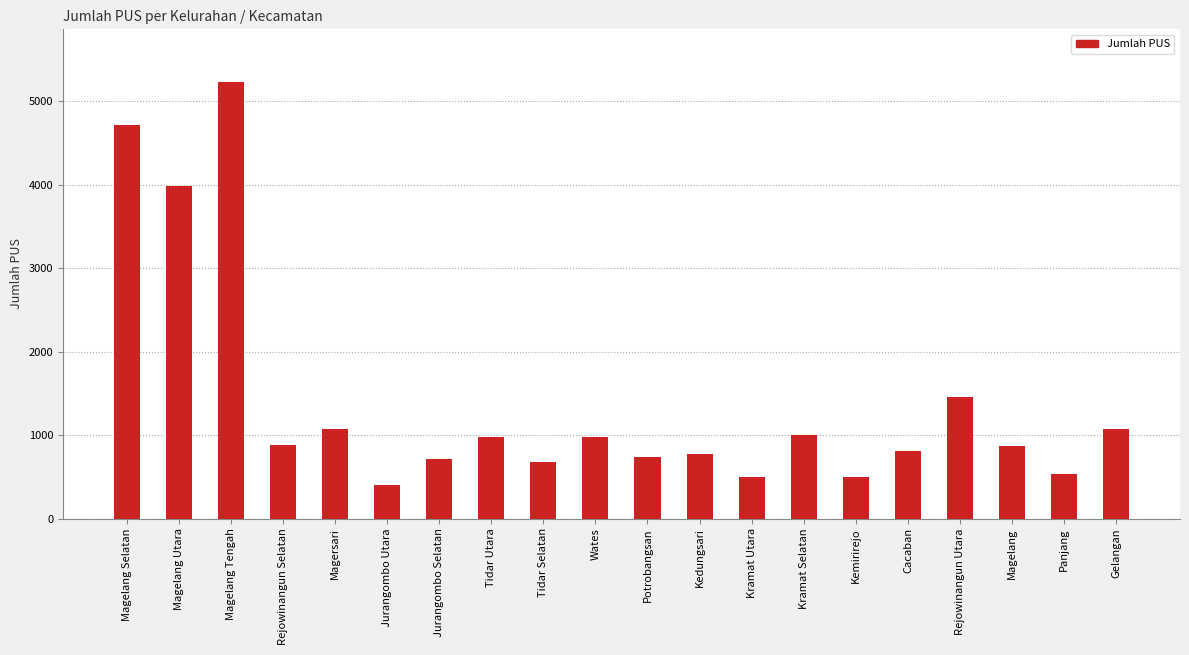

What is the average value?

1392